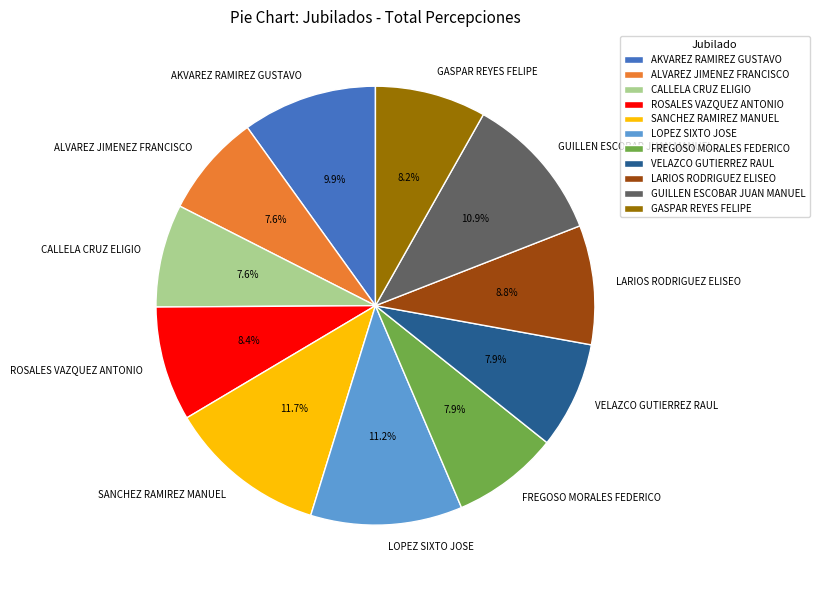

Count the number of slices in the pie.

11